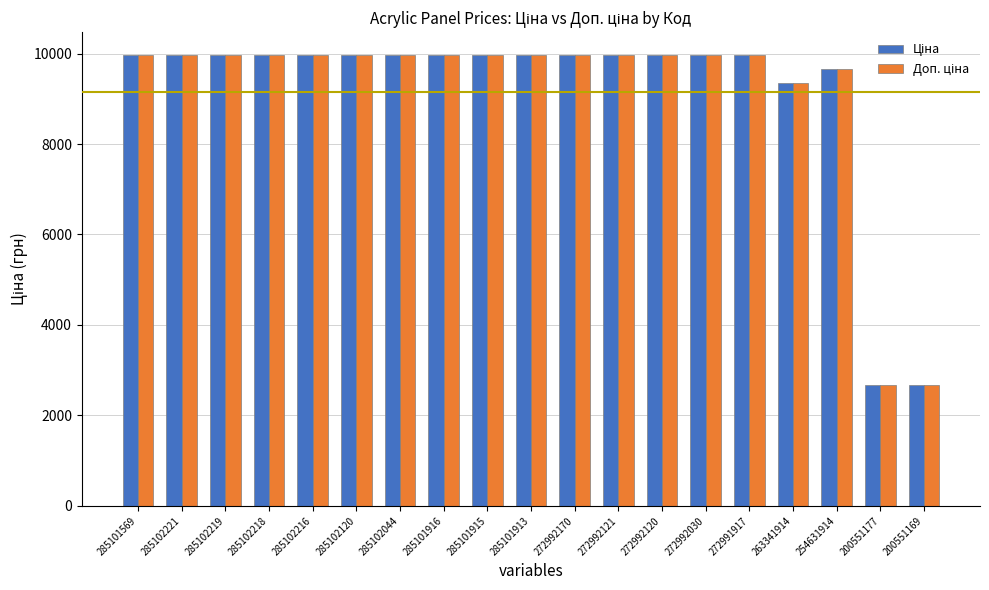

At how many categories does at least one series exceed 4268?

17